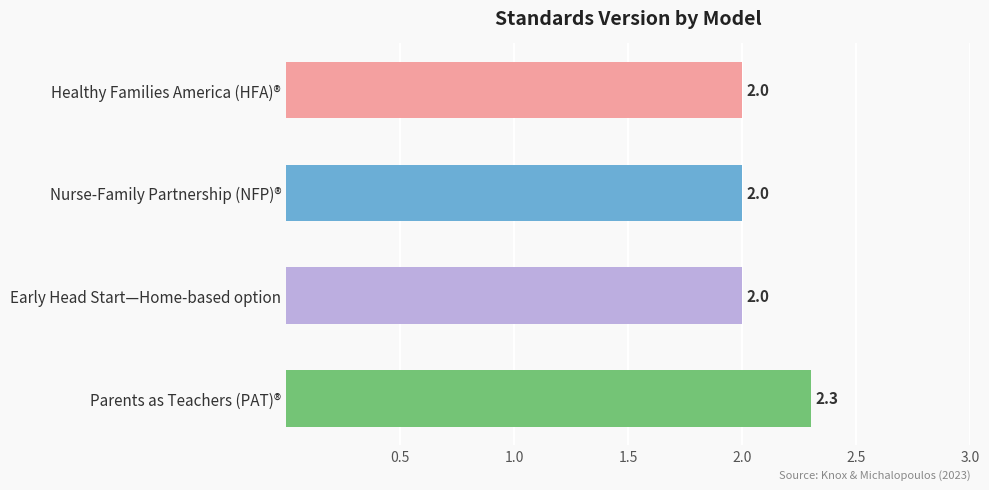

Count the number of values greater than 2.

1